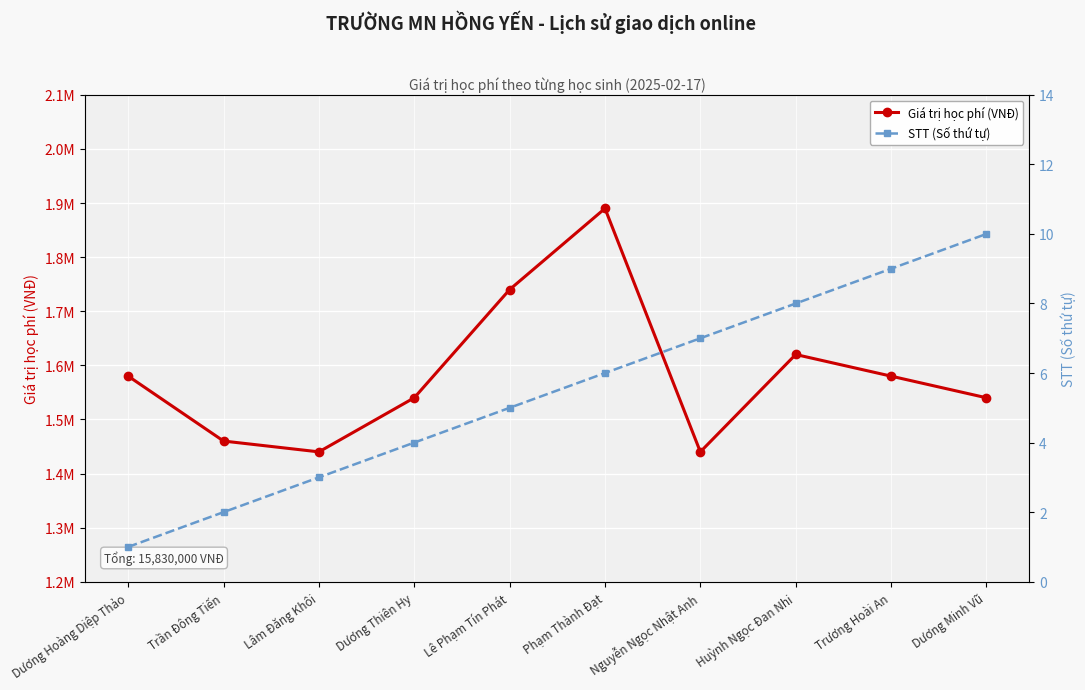

Reading left to right, extract all data points from this chart.

Giá trị học phí (VNĐ): Dương Hoàng Diệp Thảo=1580000	Trần Đông Tiến=1460000	Lâm Đăng Khôi=1440000	Dương Thiên Hy=1540000	Lê Phạm Tín Phát=1740000	Phạm Thành Đạt=1890000	Nguyễn Ngọc Nhật Anh=1440000	Huỳnh Ngọc Đan Nhi=1620000	Trương Hoài An=1580000	Dương Minh Vũ=1540000
STT (Số thứ tự): Dương Hoàng Diệp Thảo=1	Trần Đông Tiến=2	Lâm Đăng Khôi=3	Dương Thiên Hy=4	Lê Phạm Tín Phát=5	Phạm Thành Đạt=6	Nguyễn Ngọc Nhật Anh=7	Huỳnh Ngọc Đan Nhi=8	Trương Hoài An=9	Dương Minh Vũ=10